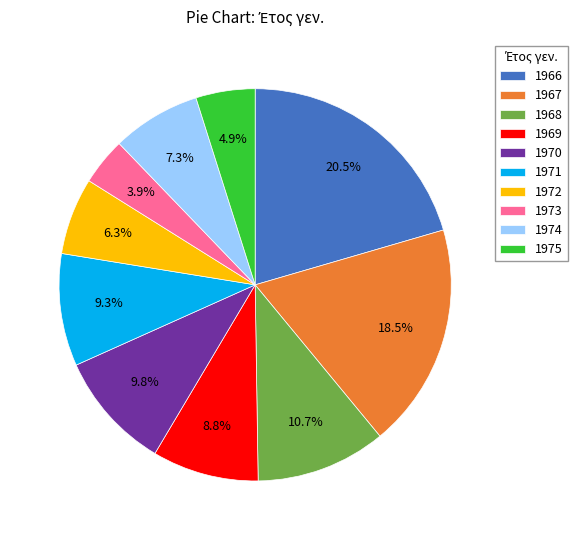

What is the total percentage of 1972 and 1975?

11.2%